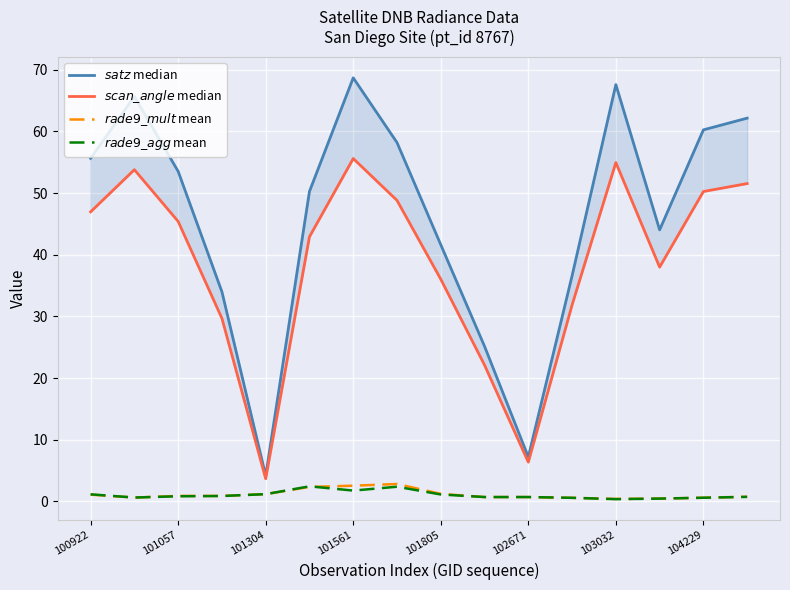

What is the maximum value shown in the chart?

68.7